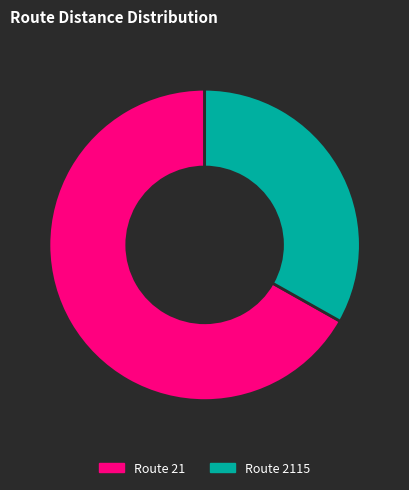

Count the number of slices in the pie.

2